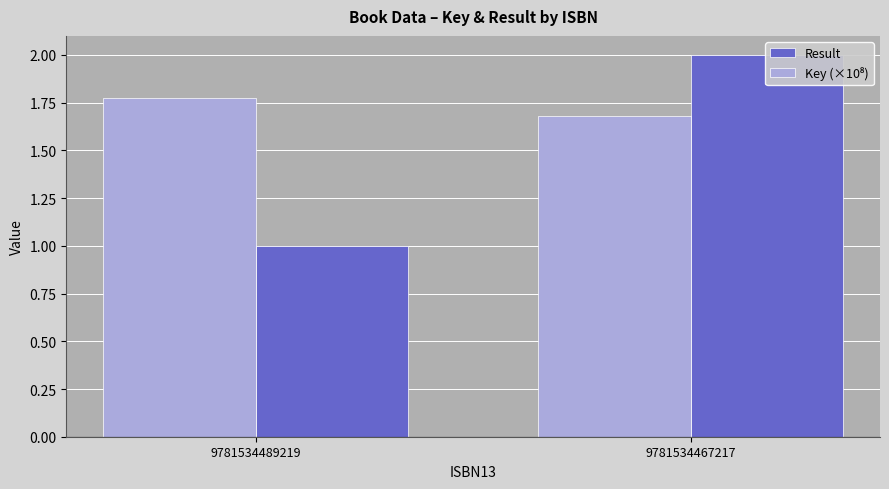

Between 9781534489219 and 9781534467217, which series saw the biggest shift?

Result